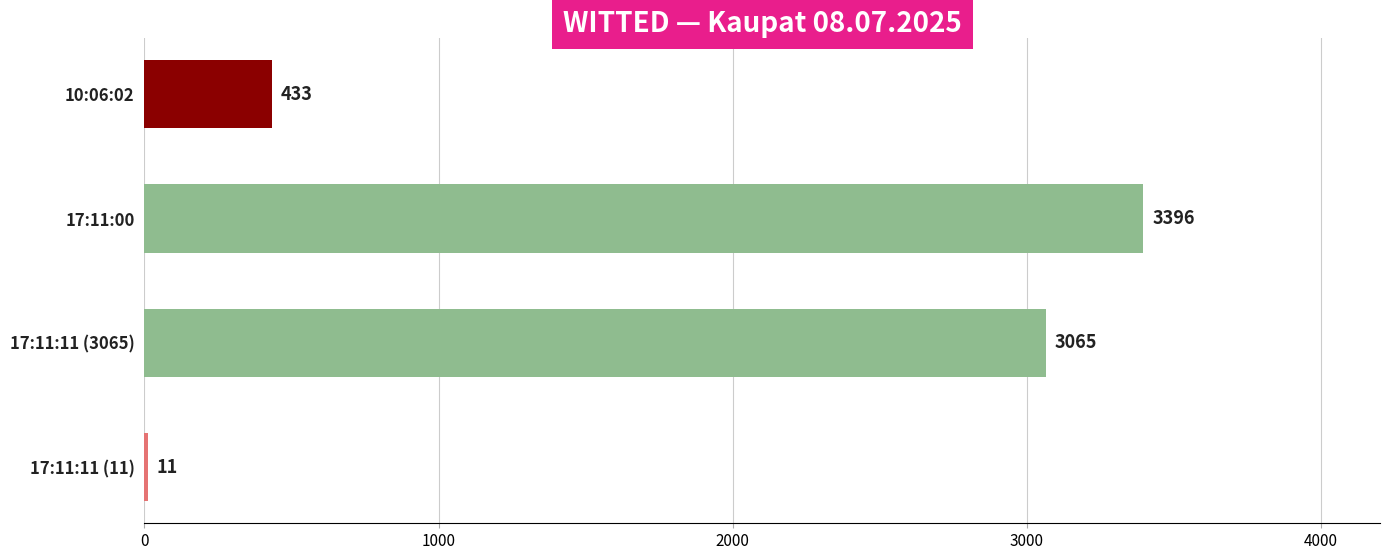

Which has a higher value, 17:11:00 or 17:11:11 (3065)?

17:11:00